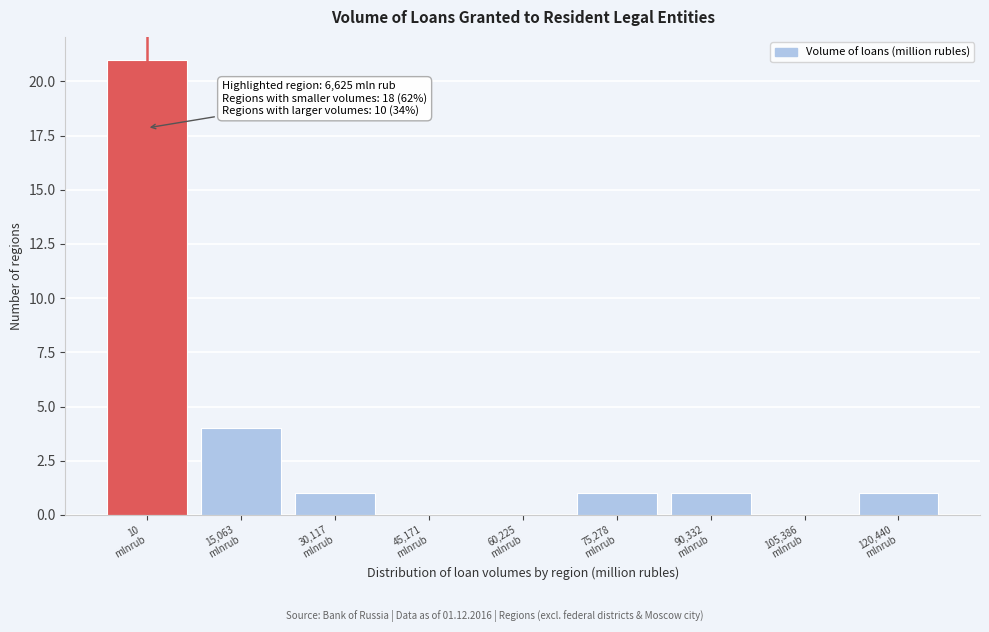

What is the sum of all values?

29